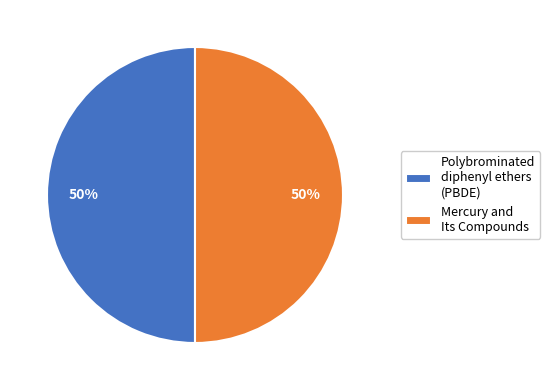

Do Mercury and Its Compounds and Polybrominated diphenyl ethers (PBDE) together represent more than half of the pie?

Yes